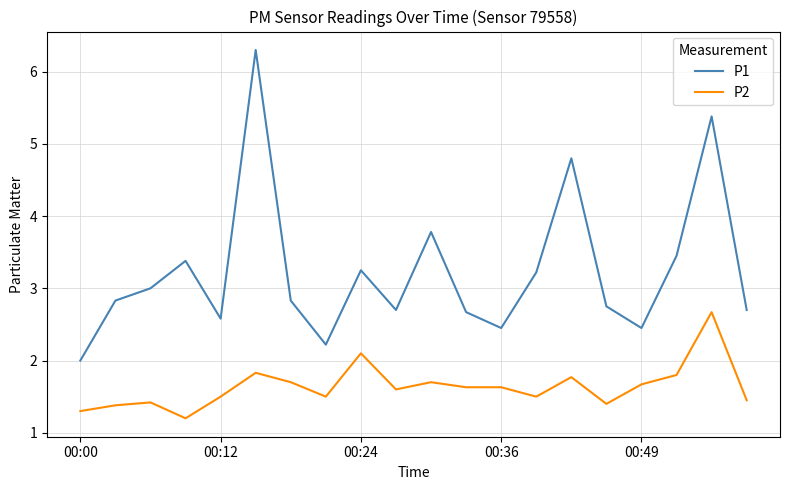

True or false: P1 and P2 cross at least once.

False